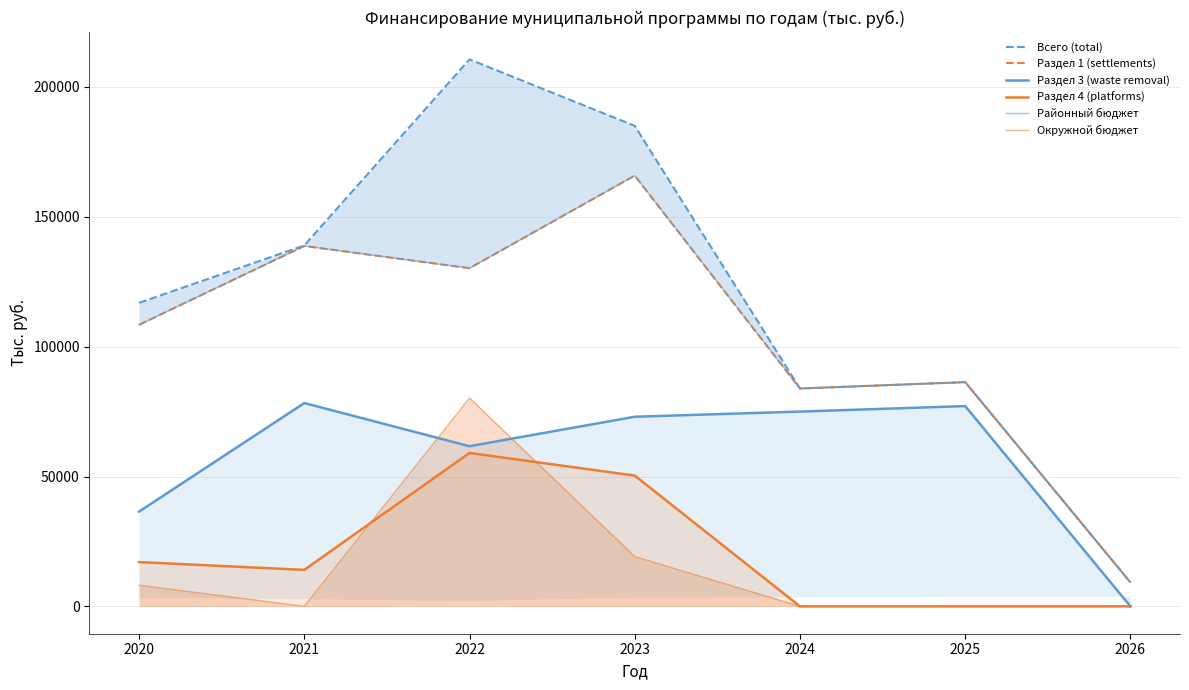

What is the spread (max minus min) of values at 2021?

138962.6